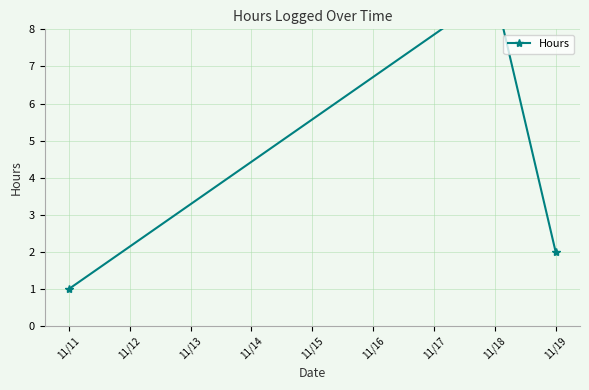

What is the maximum value shown in the chart?

9